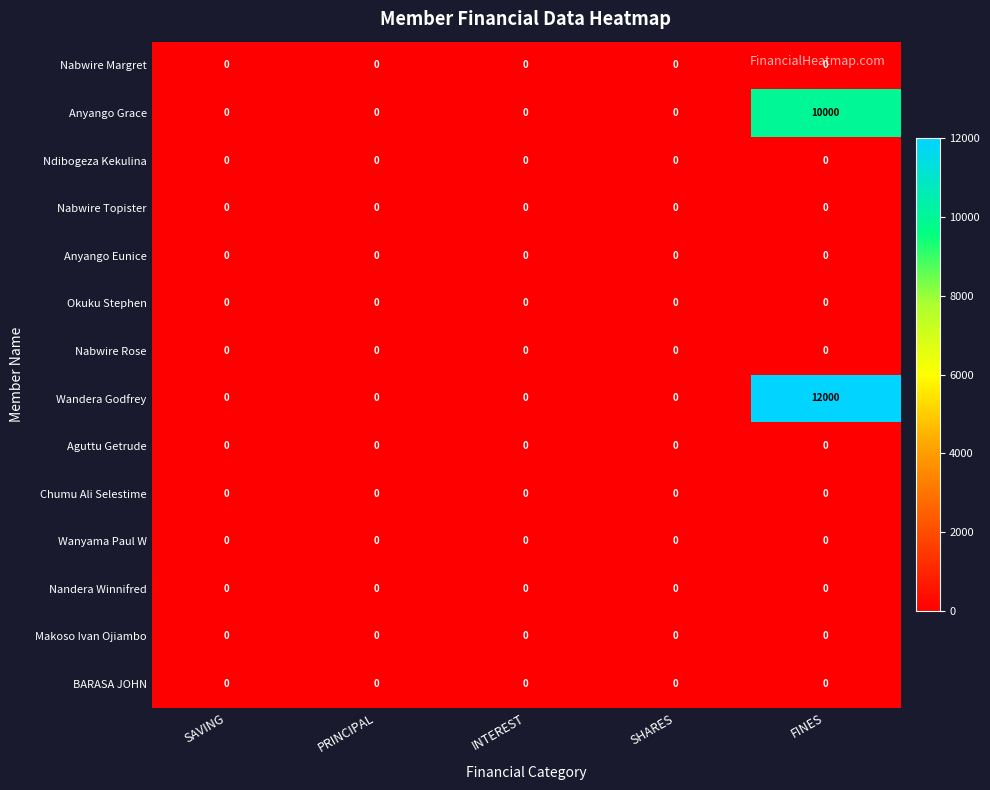

Which series has the widest spread of values?

Wandera Godfrey